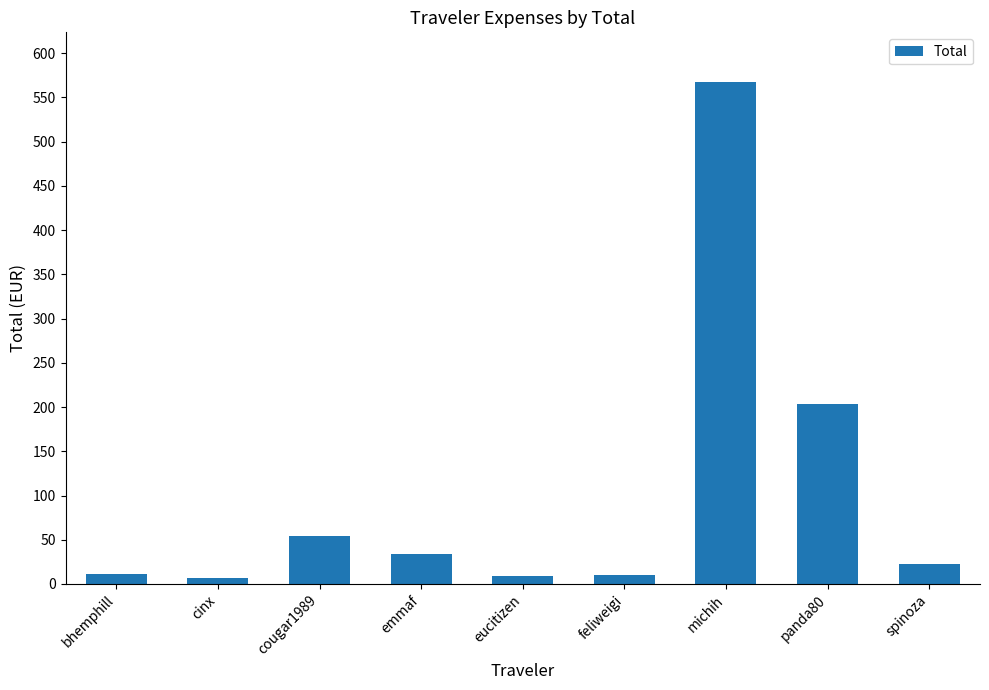

What is the difference between the maximum and minimum values?

560.1